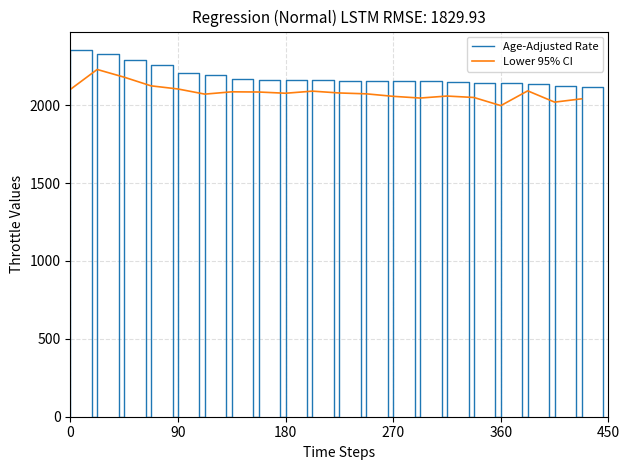

What is the minimum value for Lower 95% CI?

1997.4